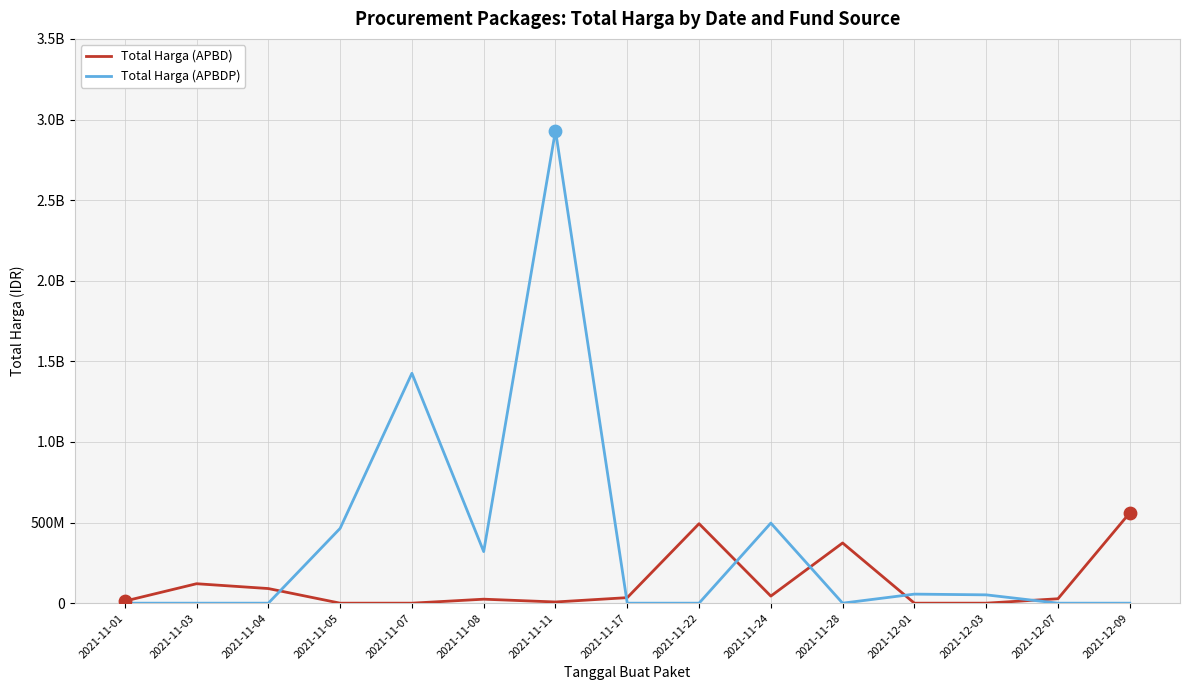

What are all the series names shown in the legend?

Total Harga (APBD), Total Harga (APBDP)